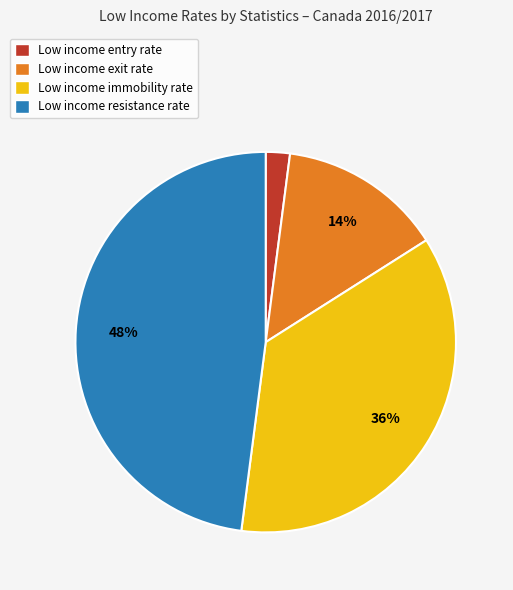

To the nearest percent, what is the combined percentage of Low income immobility rate and Low income resistance rate?

84%